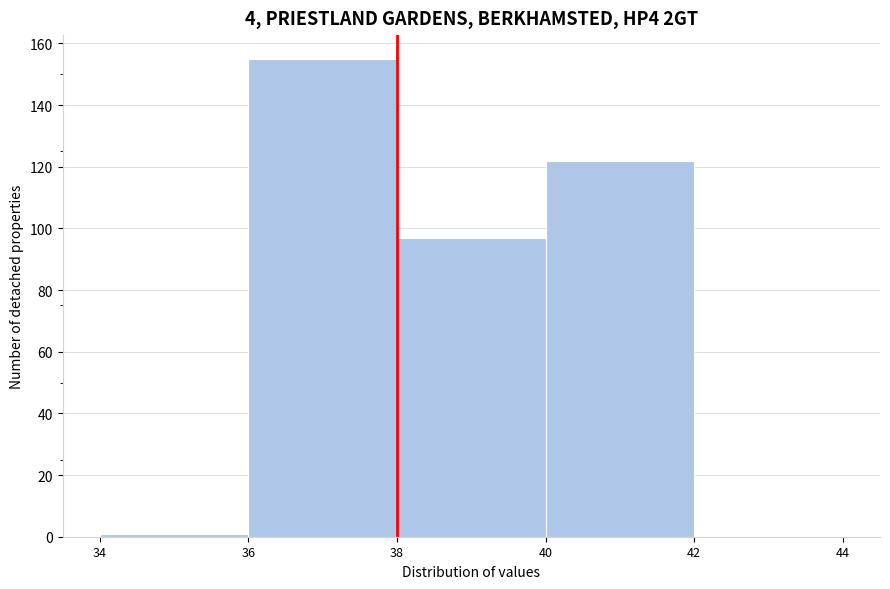

Reading left to right, transcribe this chart: for each bar, give the range it covers on the x-axis and its height. The values are not printed on the chart, so give them approximately, as read against the axis.

34 to 36: under 2
36 to 38: 156
38 to 40: 98
40 to 42: 122
42 to 44: 0